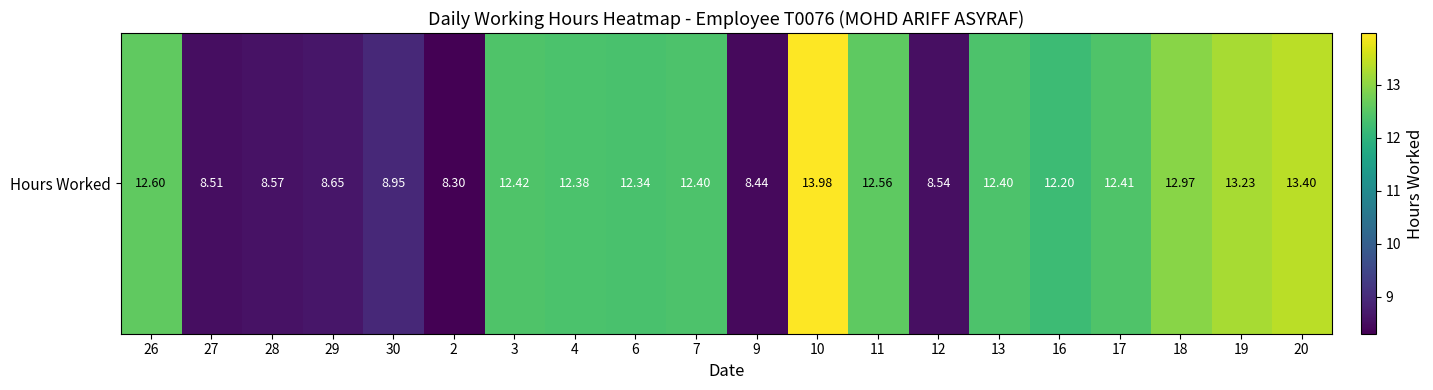

Count the number of data series in this chart.

1